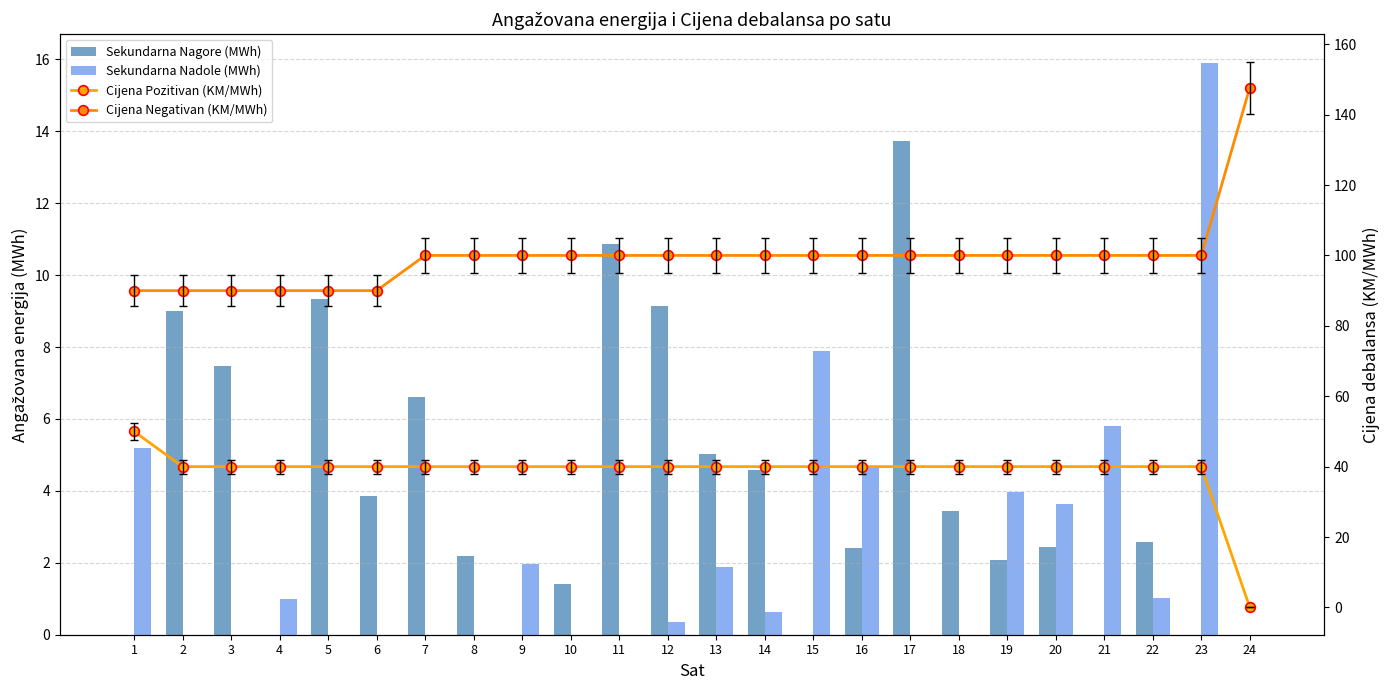

At which category is the sum across all series the highest?

23